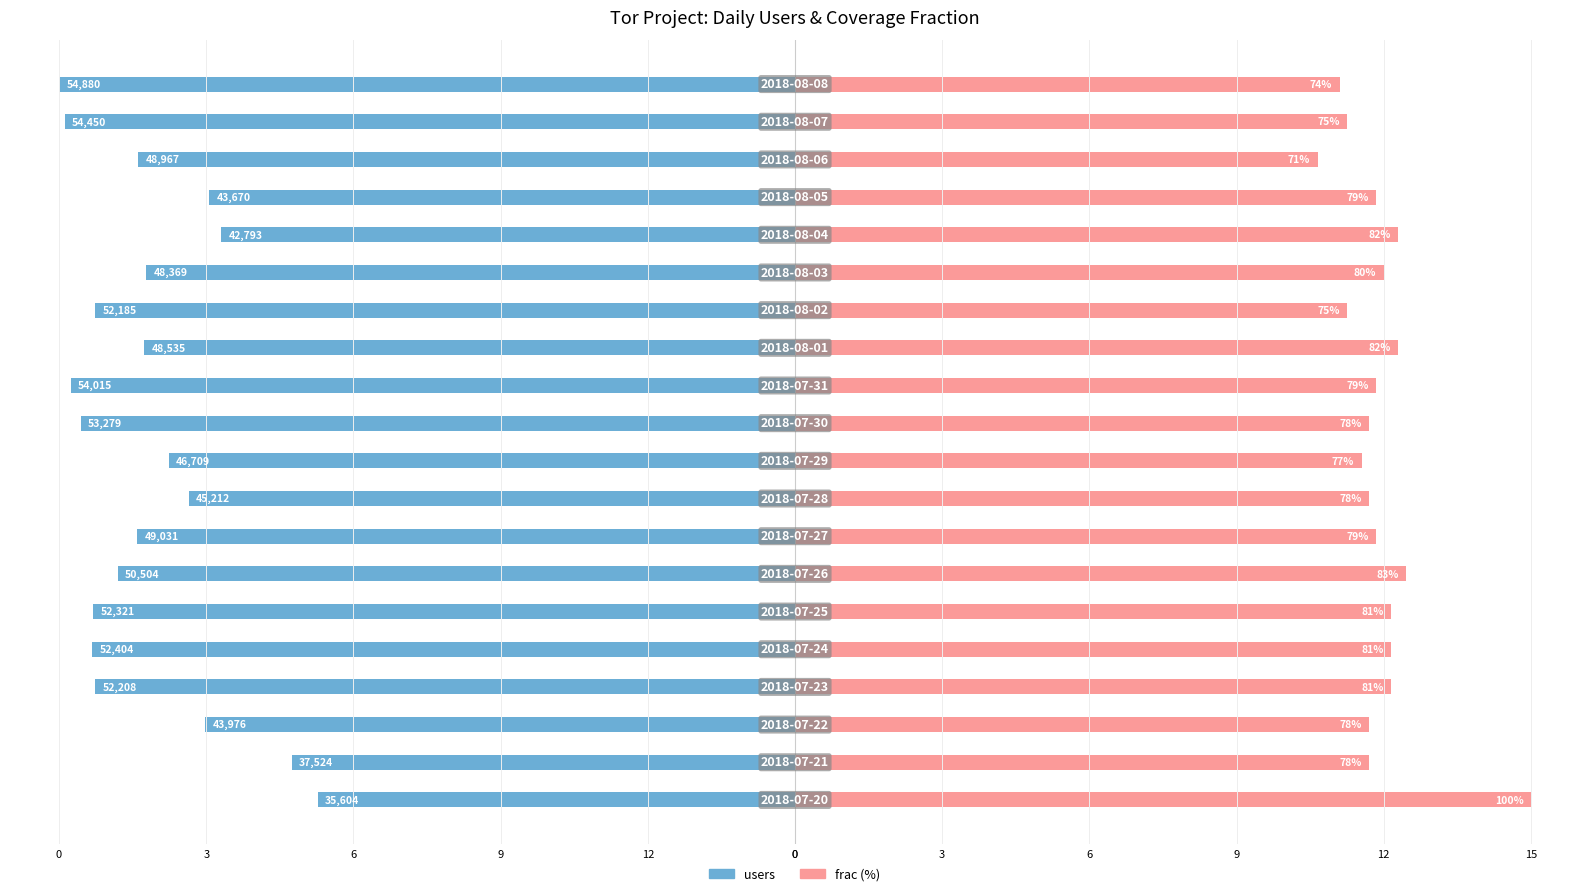

What is the difference between the maximum and minimum values in the frac series?

4.4